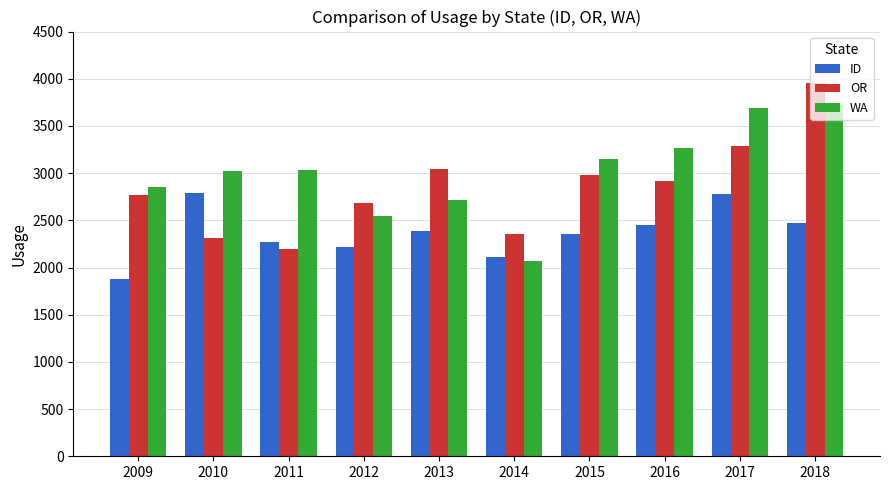

What is the difference between the highest and lowest values at 2017?

917.8